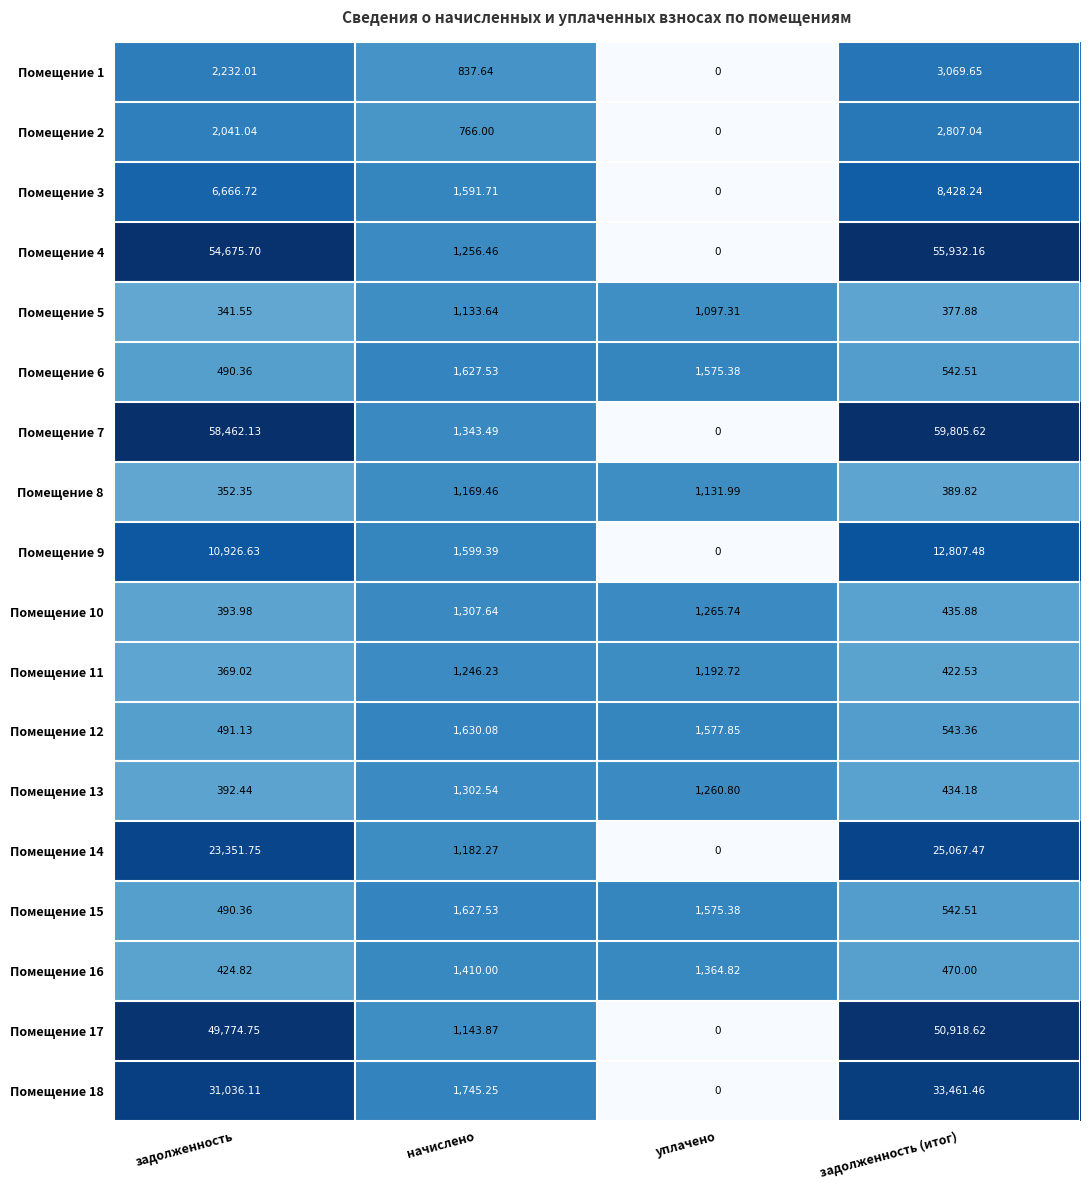

List the labels in order of Помещение 17 value, largest first.

задолженность (итог), задолженность, начислено, уплачено